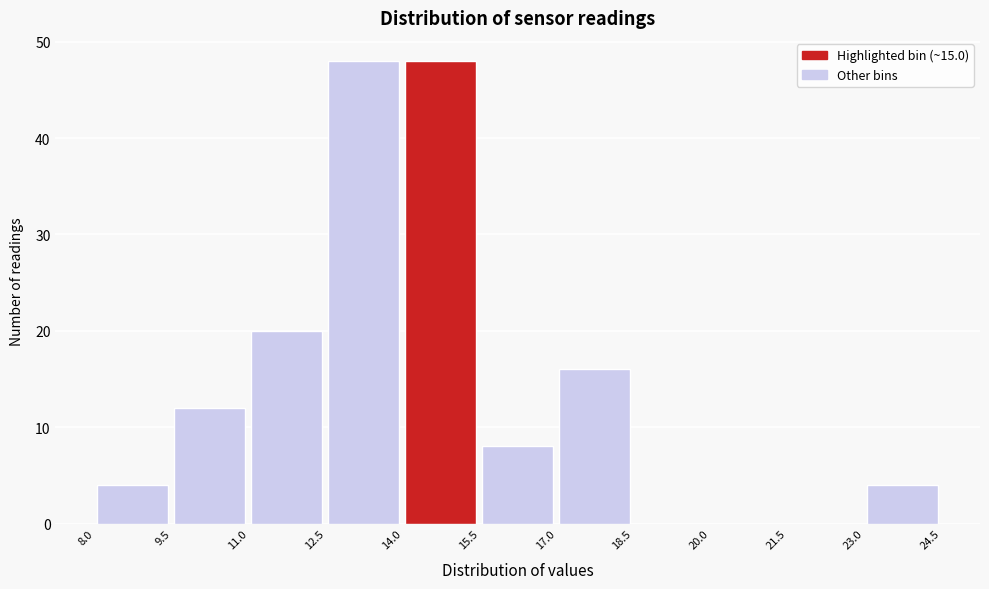

What is the height of the bar covering 12.5 to 14.0 on the x-axis? The values are not printed on the chart, so give them approximately, as read against the axis.

48